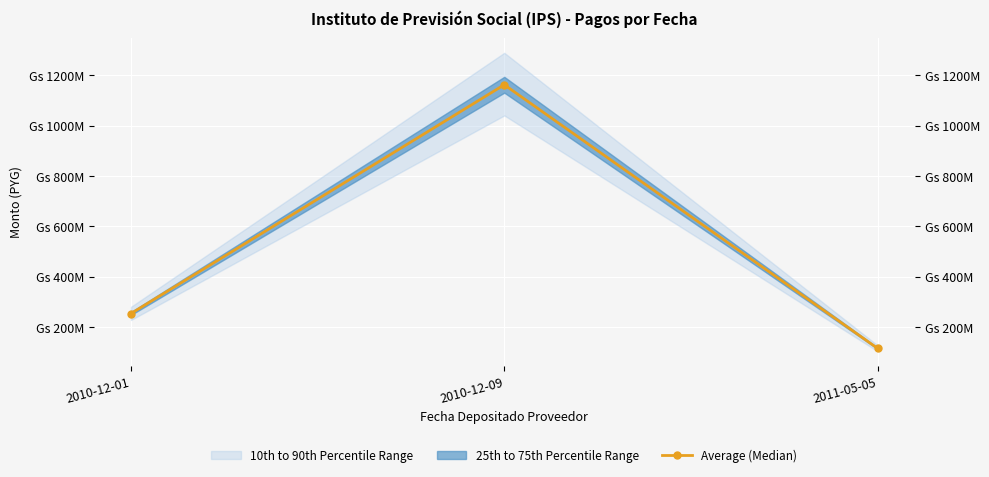

List the labels in order of value, smallest first.

2011-05-05, 2010-12-01, 2010-12-09